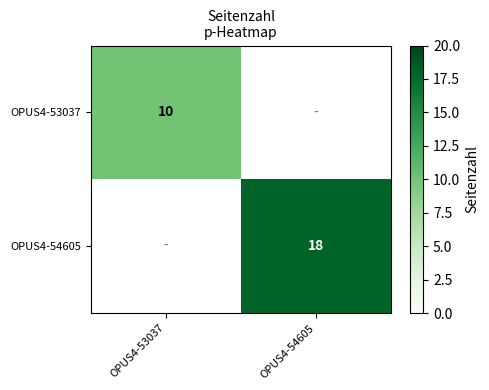

Is the value of OPUS4-54605 at OPUS4-54605 greater than the value of OPUS4-53037 at OPUS4-53037?

Yes